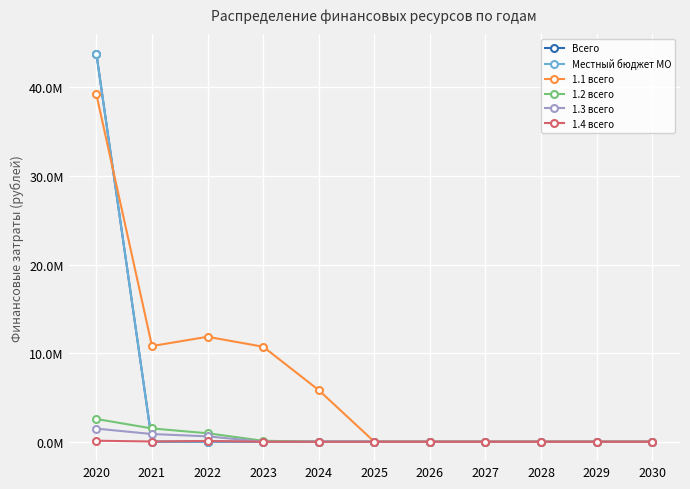

True or false: Всего and 1.2 всего intersect in this chart.

True